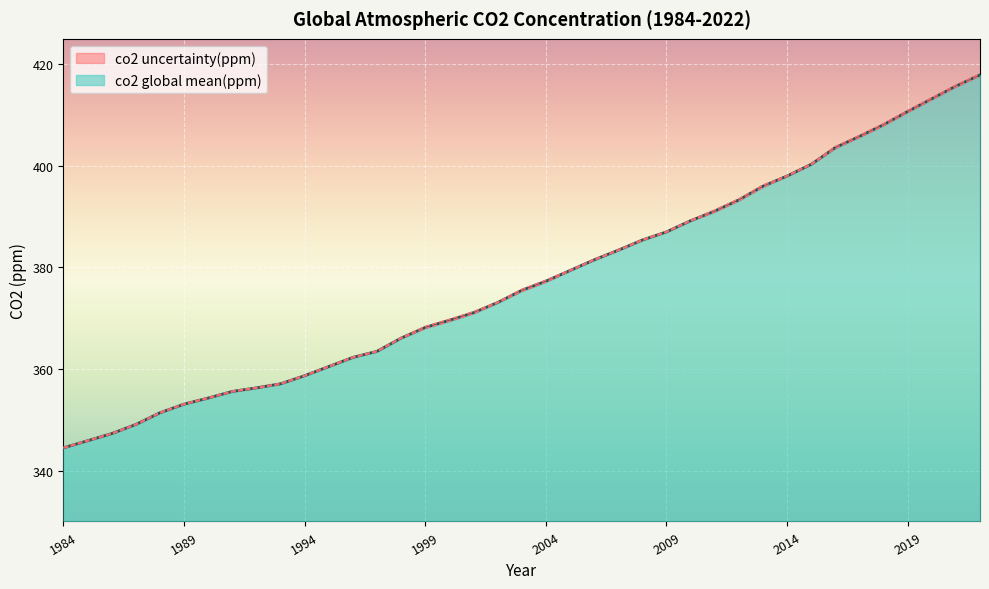

What is the minimum value shown in the chart?

344.5